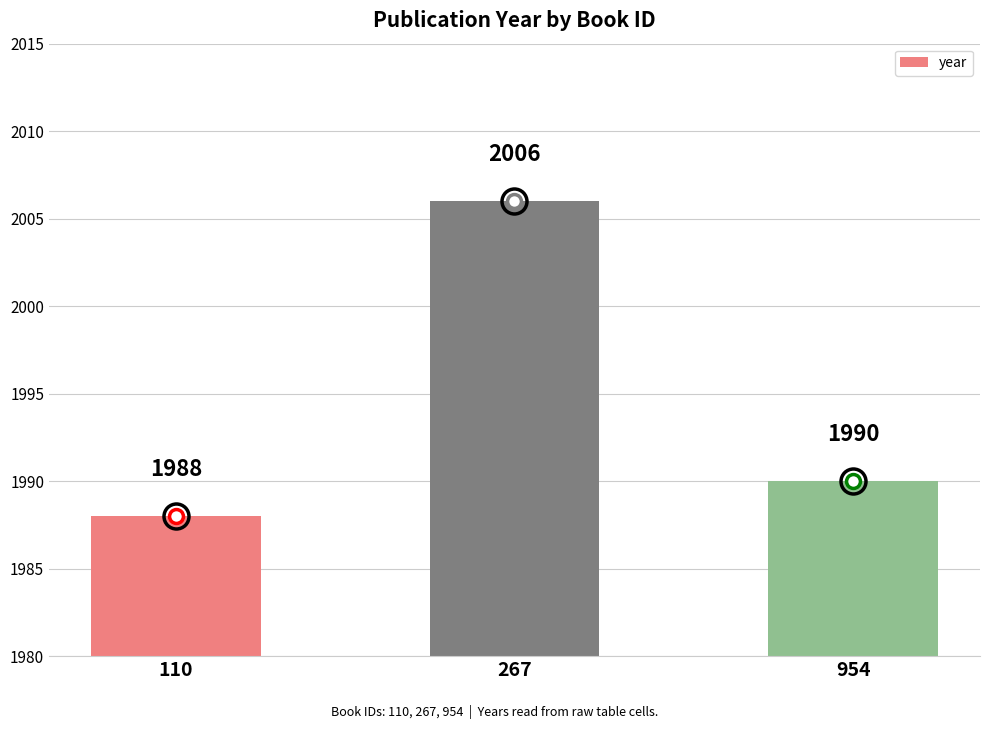

Rank the categories by value from highest to lowest.

267, 954, 110